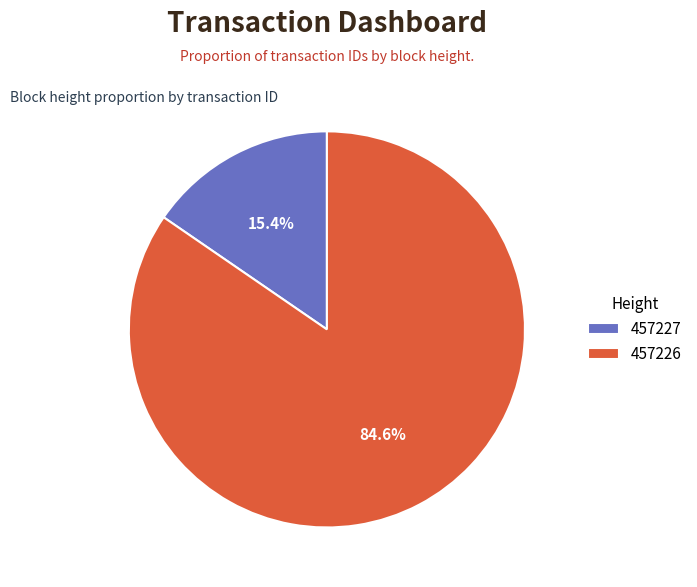

The 457226 slice represents 85% of the pie. True or false?

True